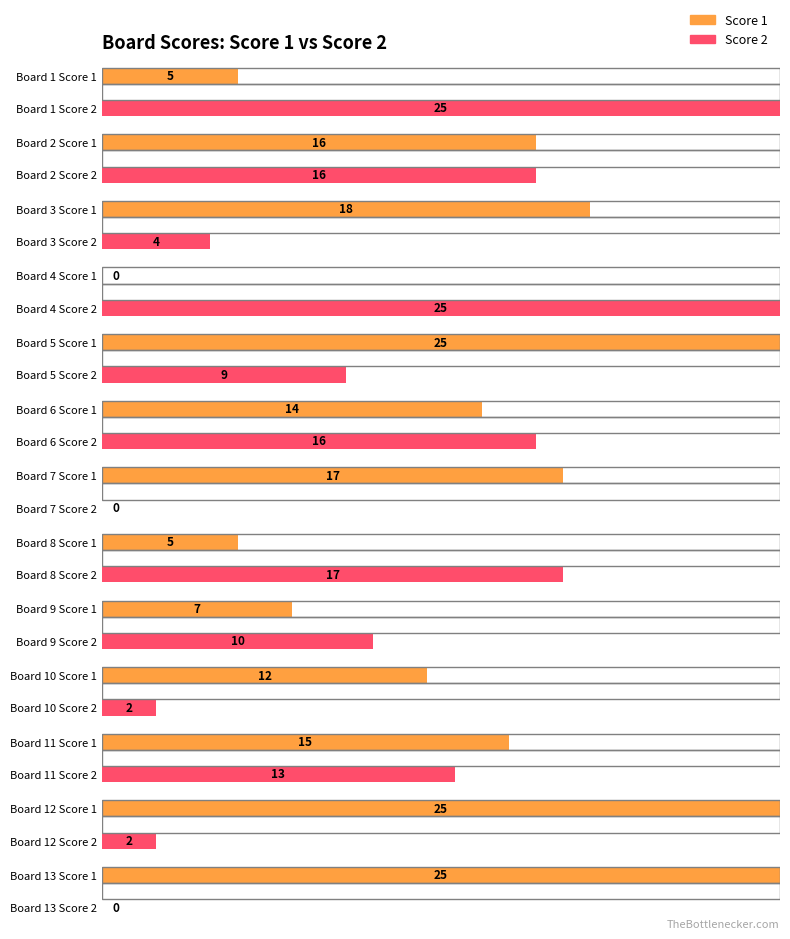

Reading right to left, list all the values displayed in this chart.

Score 1: 25	25	15	12	7	5	17	14	25	0	18	16	5
Score 2: 0	2	13	2	10	17	0	16	9	25	4	16	25